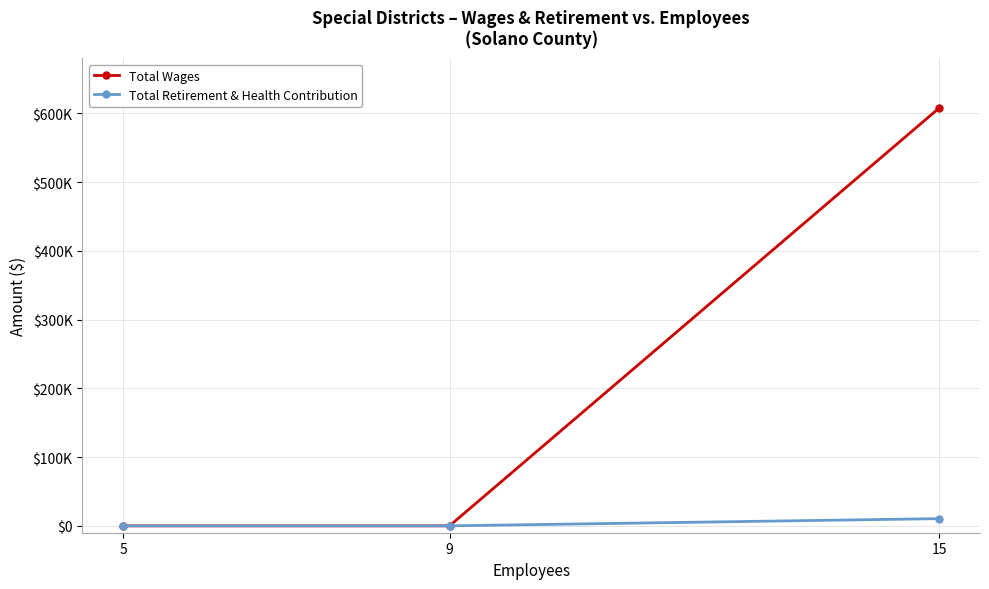

List the series in order of their peak value, highest first.

Total Wages, Total Retirement & Health Contribution